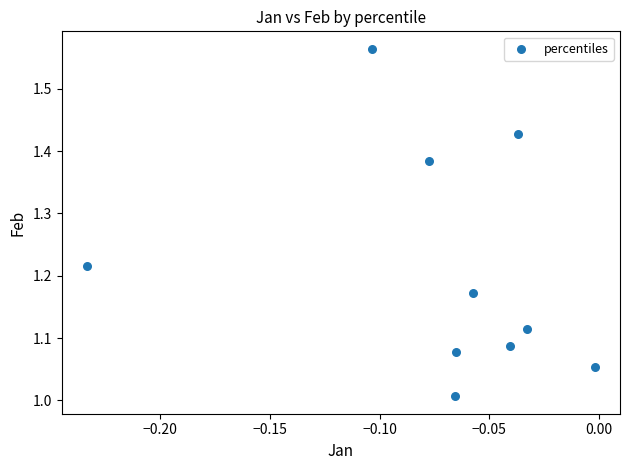

What is the range of Y values (max minus min)?

0.6